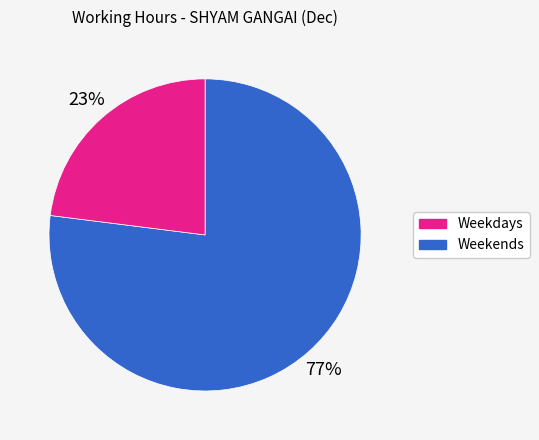

To the nearest percent, what is the difference between the largest and smallest slice percentages?

54%